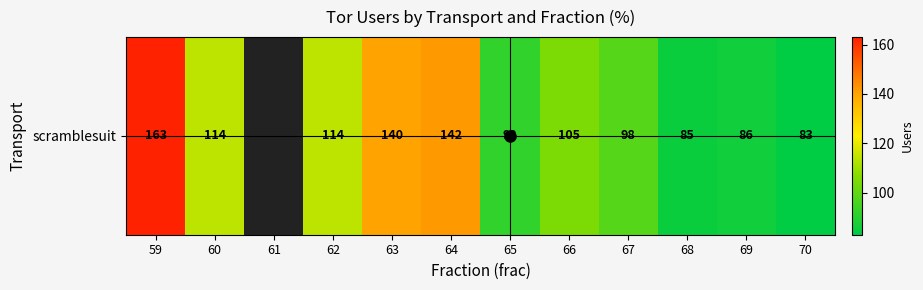

How many values are above zero?

11